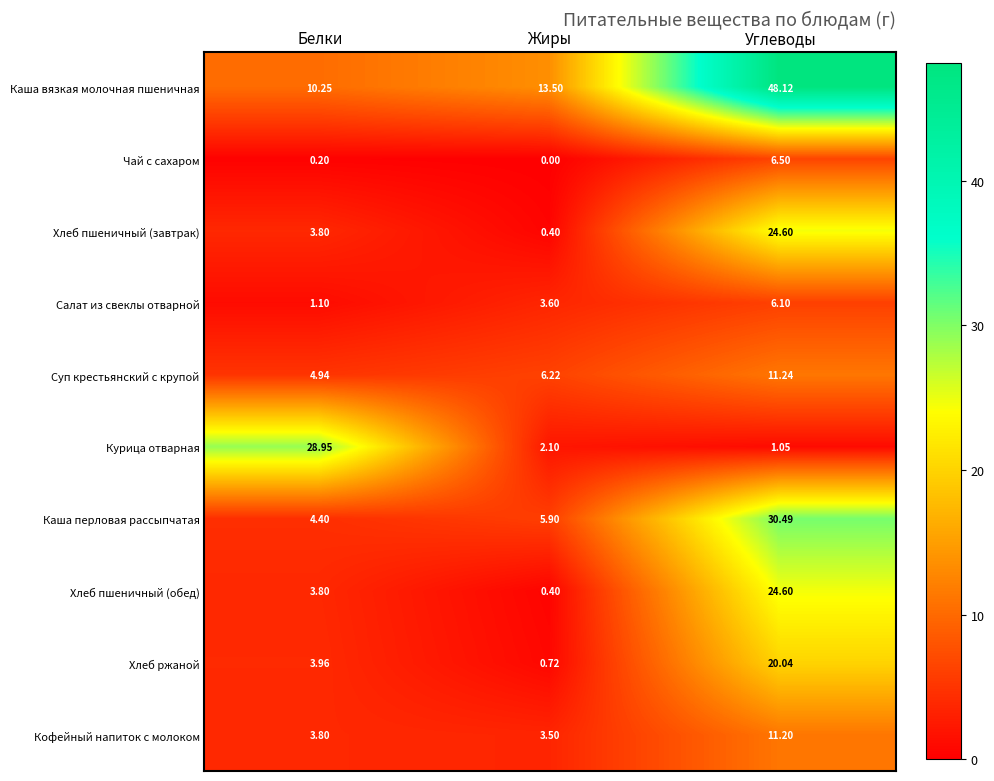

List the labels in order of Суп крестьянский с крупой value, largest first.

Углеводы, Жиры, Белки